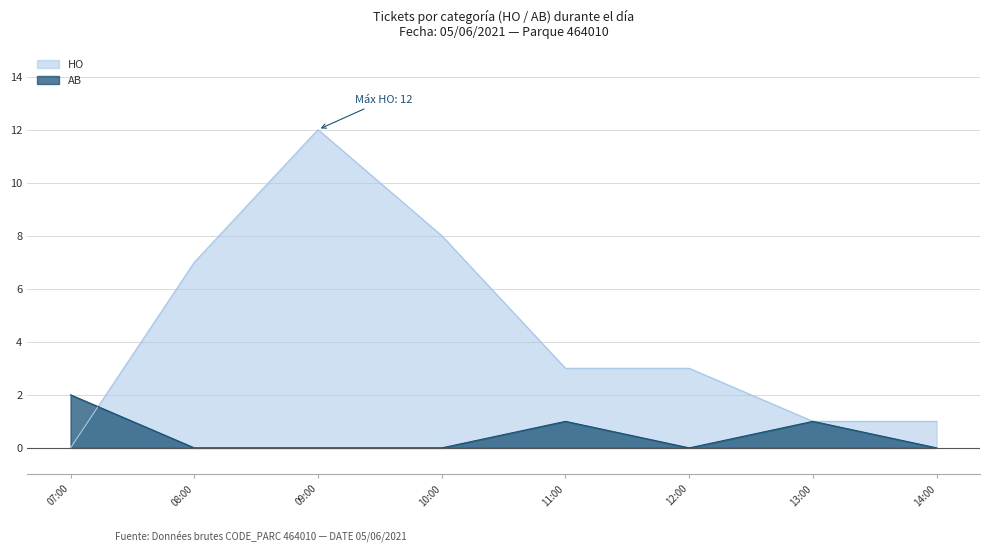

What is the difference between the maximum and second lowest values in the HO series?

11